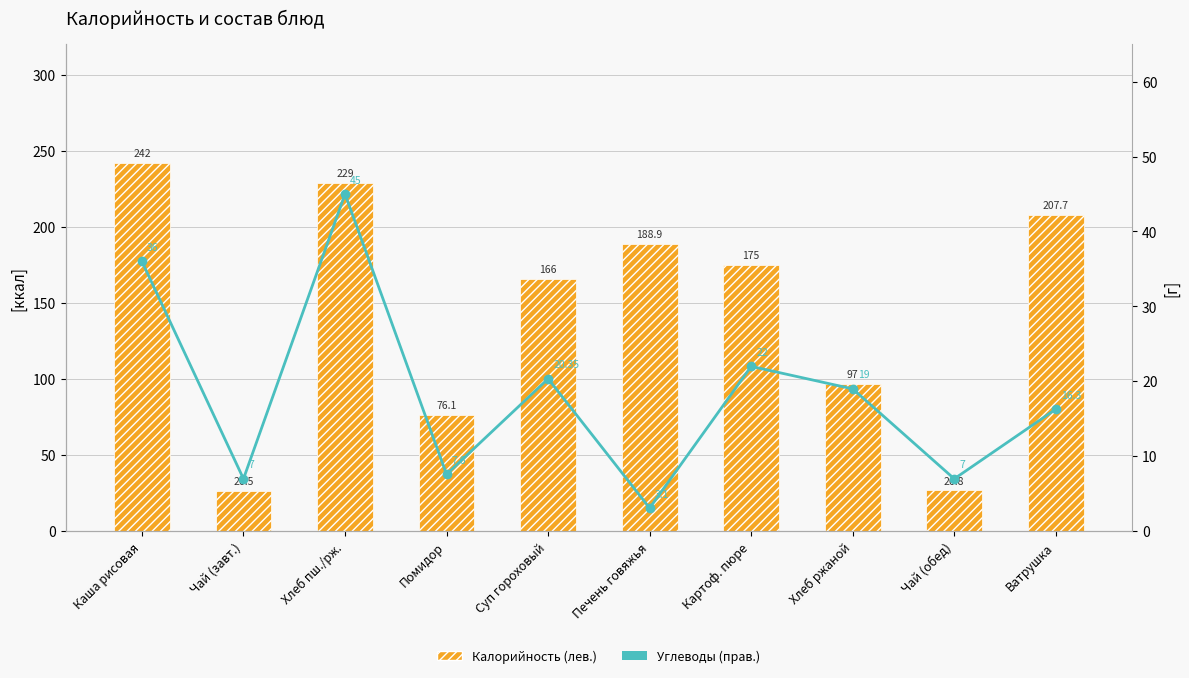

What is the total value across all series at Помидор?

83.7